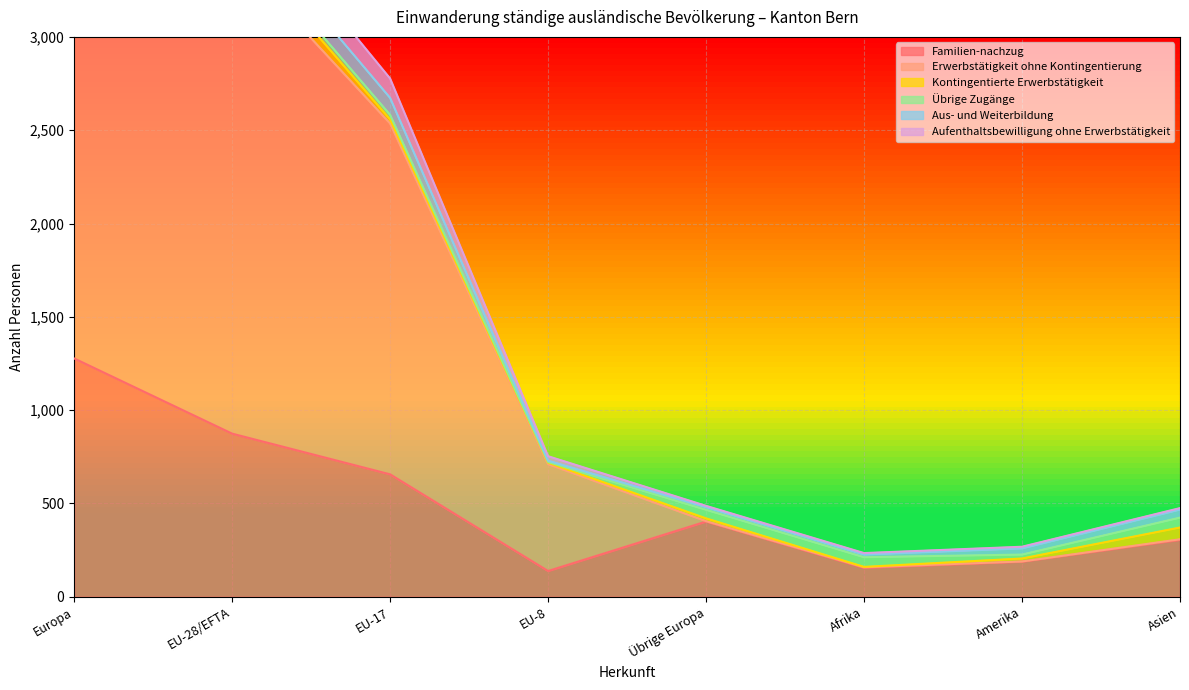

At which label does Familien-nachzug reach its peak?

Europa